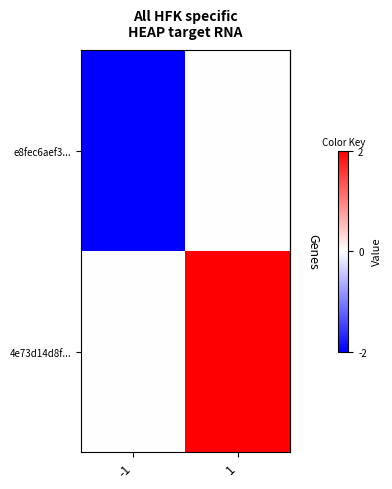

List the series in order of their overall mean, lowest first.

row_0, row_1